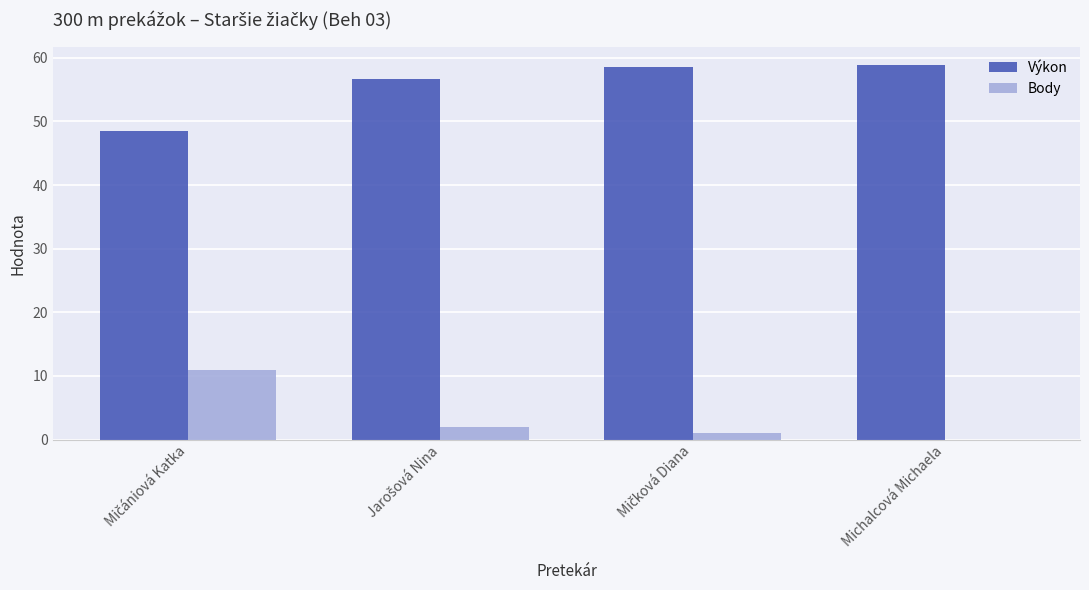

Count the number of data series in this chart.

2